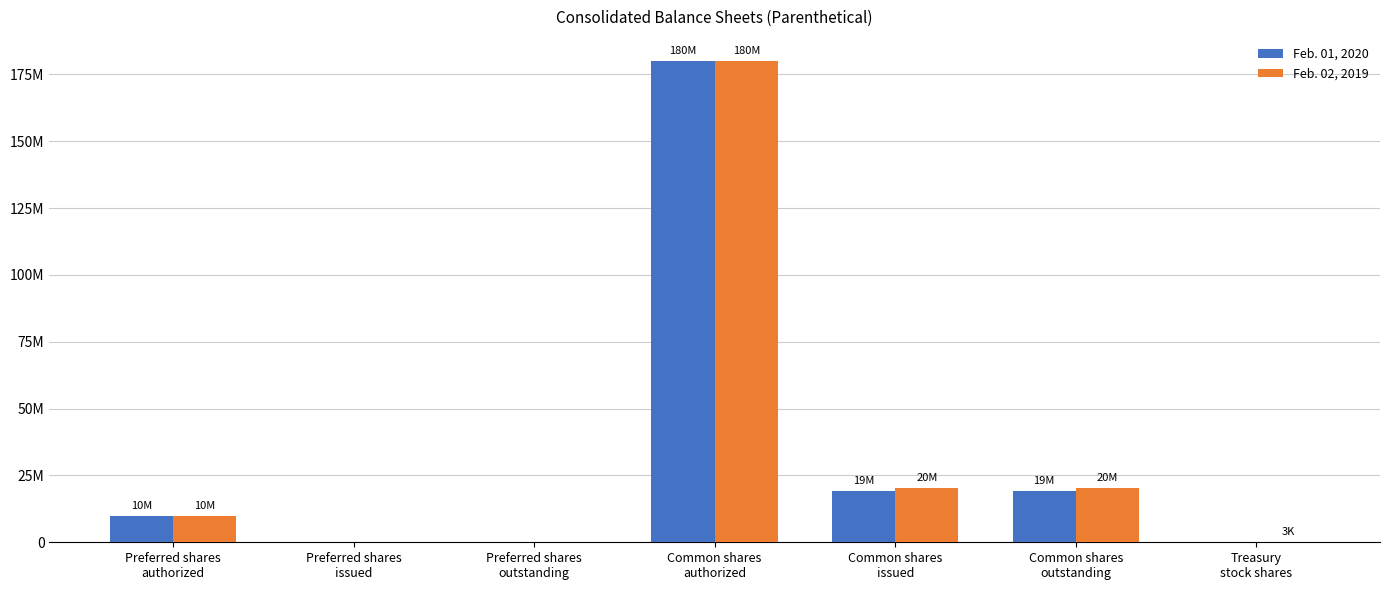

What is the maximum value for Feb. 01, 2020?

180000000